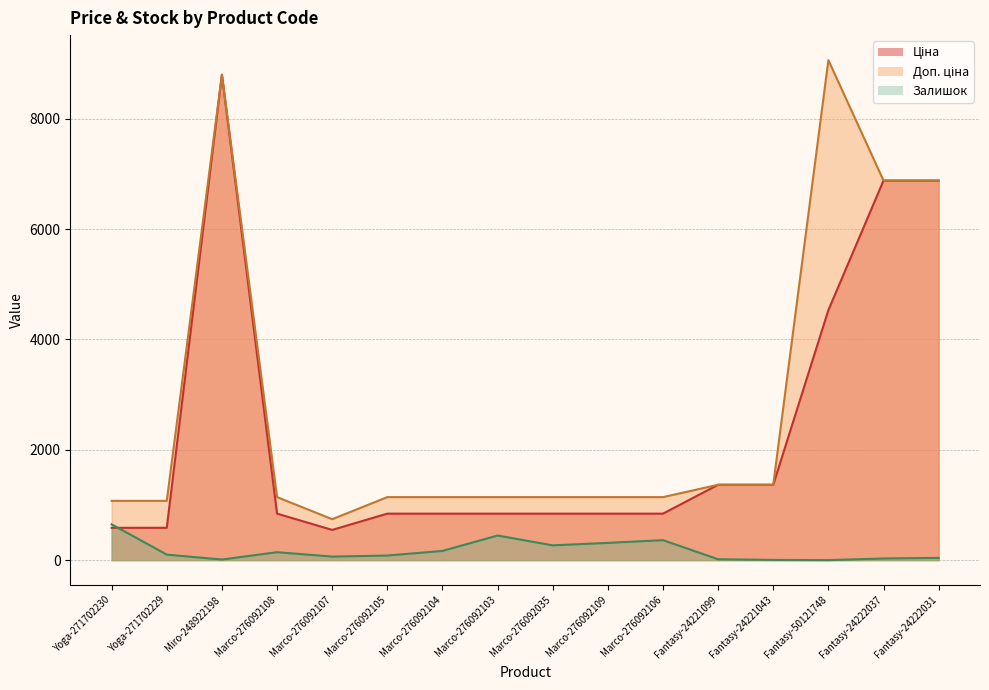

At which label does Ціна reach its peak?

Miro-248922198